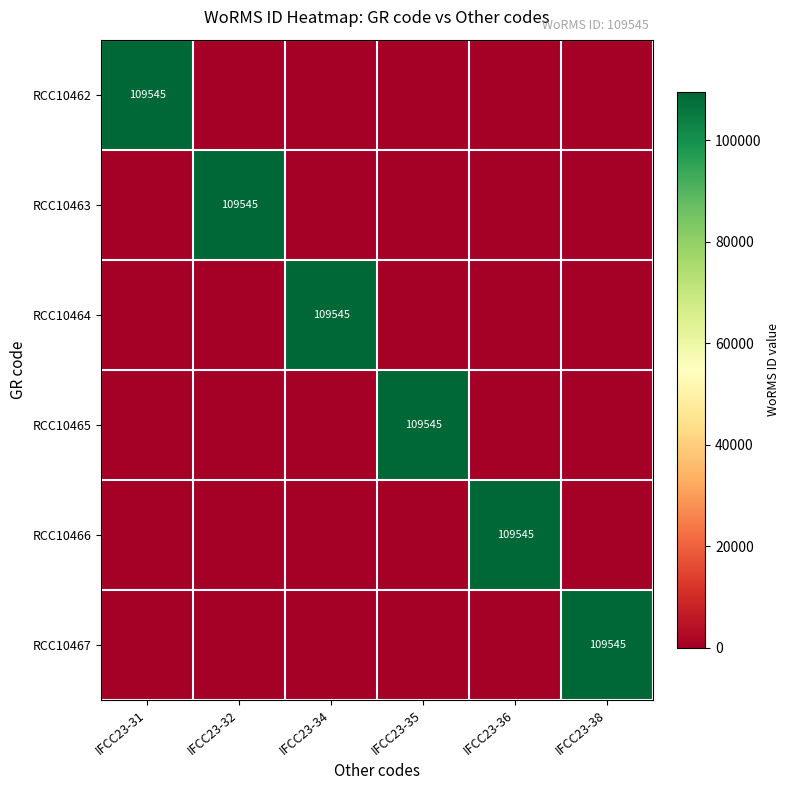

At which label is RCC10463 closest to 54772?

IFCC23-31